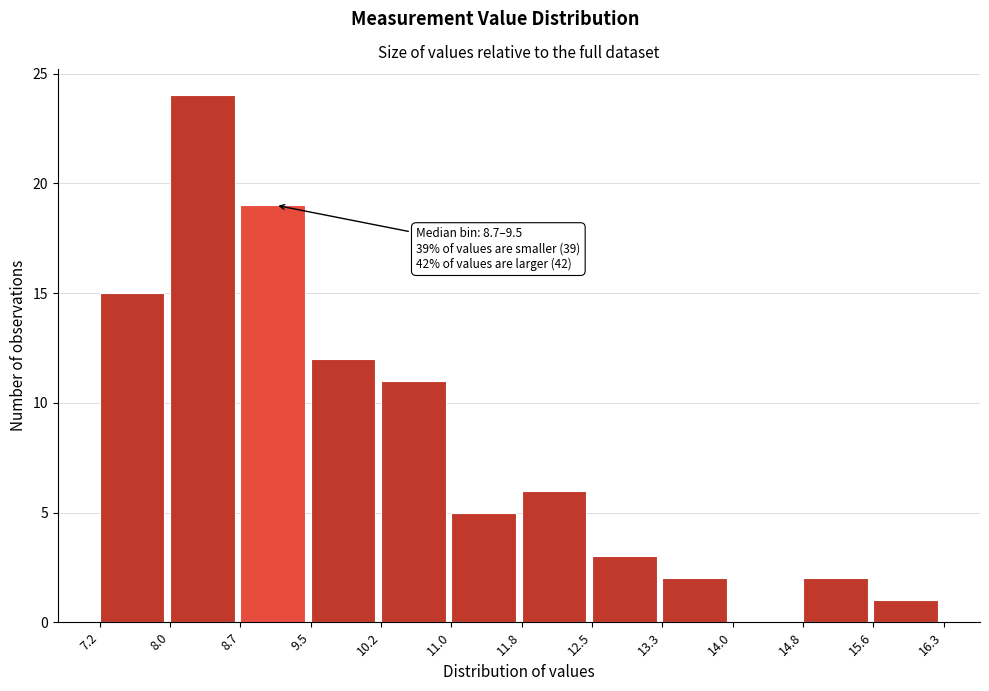

Which range on the x-axis has the tallest bar?

8.0 to 8.7